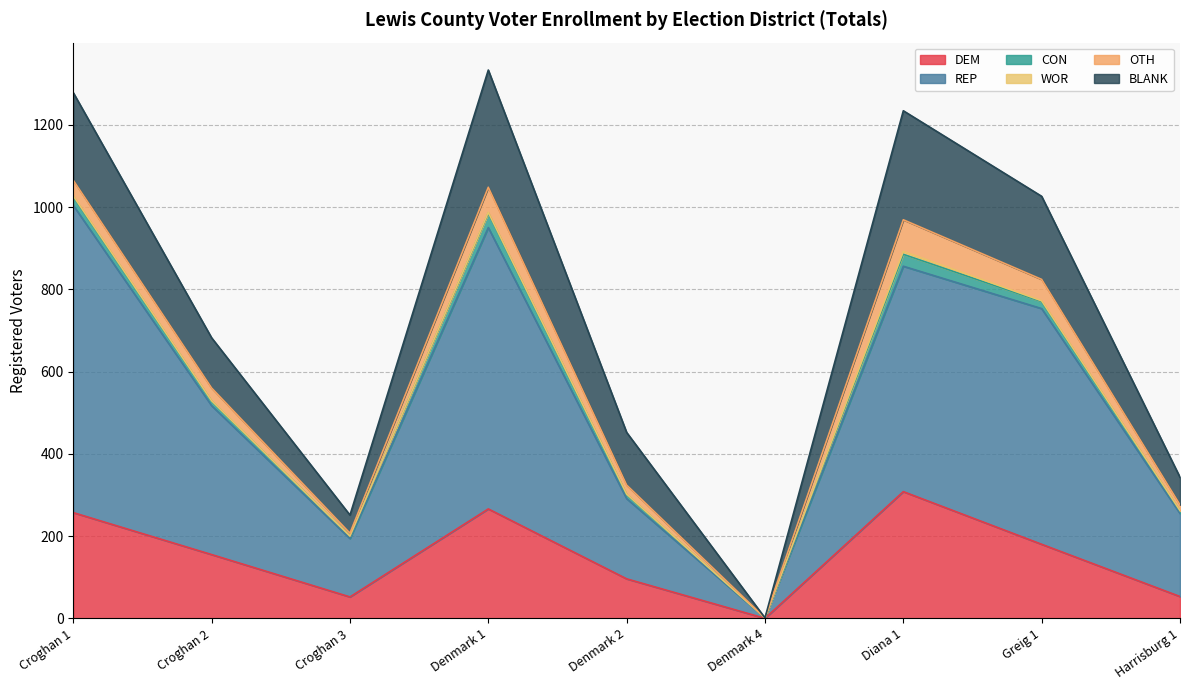

What is the label of the 3rd point from the right?

Diana 1